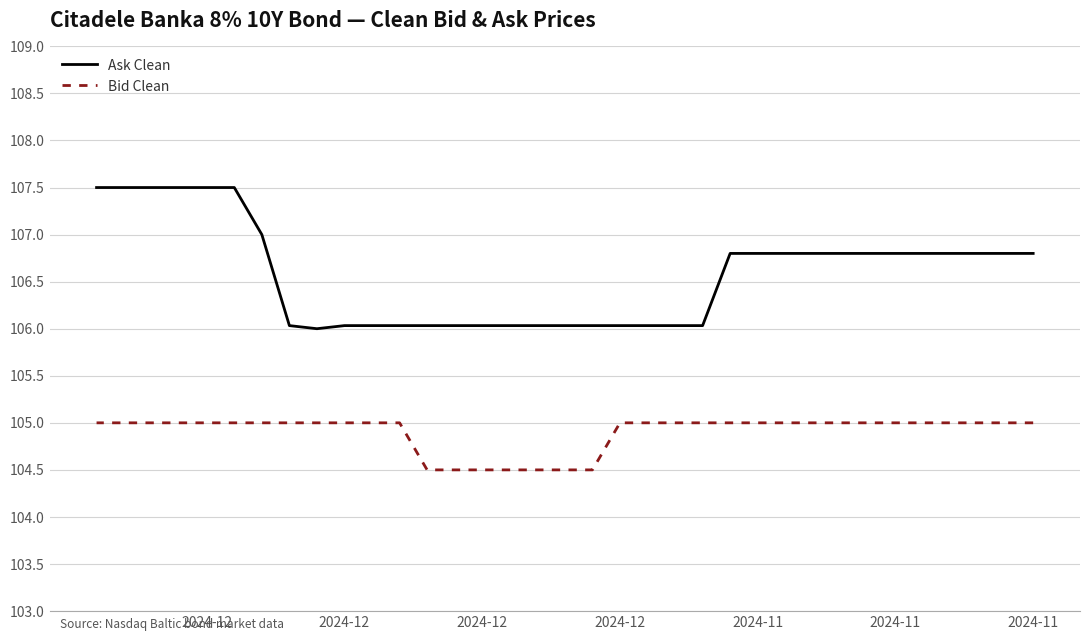

True or false: Ask Clean and Bid Clean intersect in this chart.

False